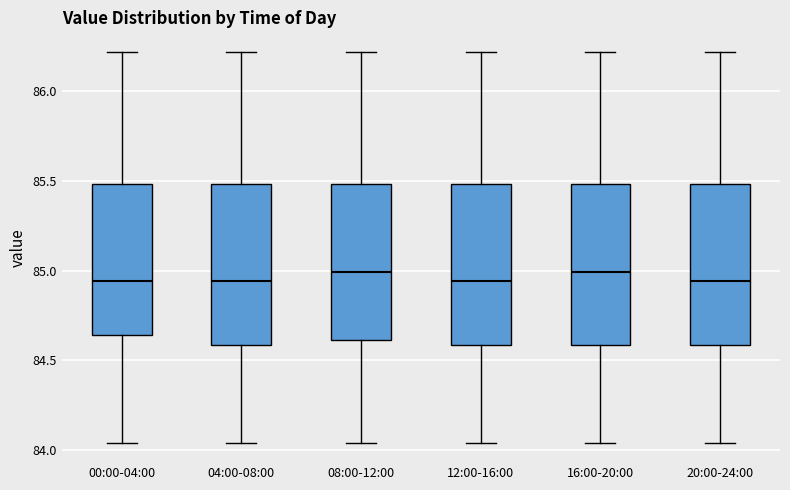

Reading left to right, read every box against the y-axis: the position of its median line, the range the box covers, and the ends of its whiskers. The values are not printed on the chart, so give them approximately, as read against the axis.

00:00-04:00: median 84.95, box 84.65 to 85.50, whiskers 84.05 to 86.20
04:00-08:00: median 84.95, box 84.60 to 85.50, whiskers 84.05 to 86.20
08:00-12:00: median 85.00, box 84.60 to 85.50, whiskers 84.05 to 86.20
12:00-16:00: median 84.95, box 84.60 to 85.50, whiskers 84.05 to 86.20
16:00-20:00: median 85.00, box 84.60 to 85.50, whiskers 84.05 to 86.20
20:00-24:00: median 84.95, box 84.60 to 85.50, whiskers 84.05 to 86.20